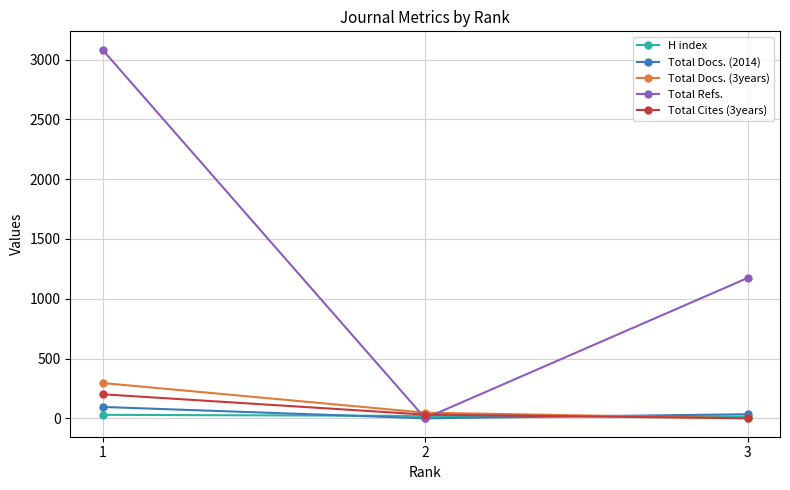

What is the value of the Total Docs. (3years) point at the 1st from the left?

295